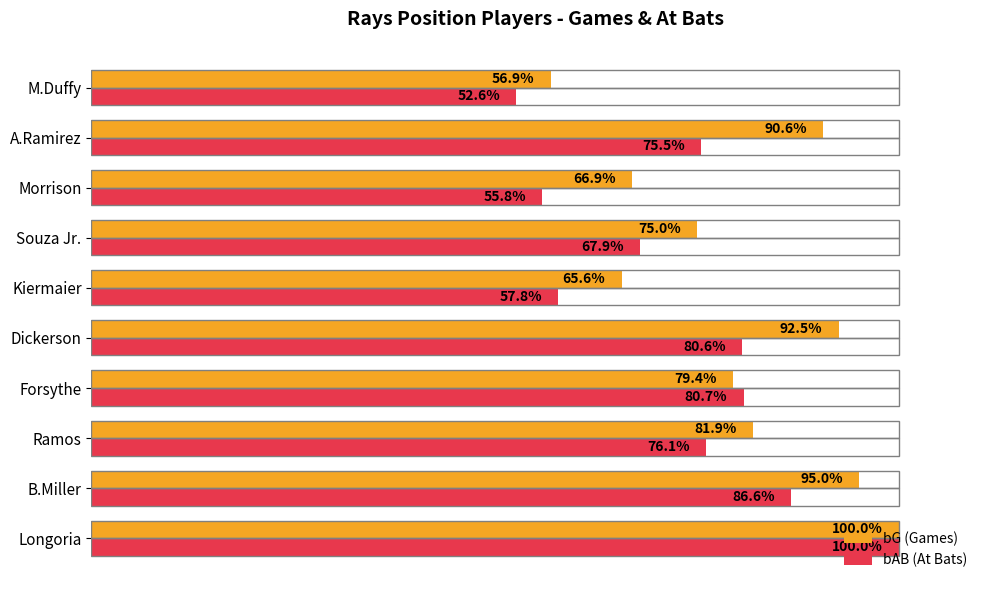

At which label is bG (Games) closest to 78?

Forsythe